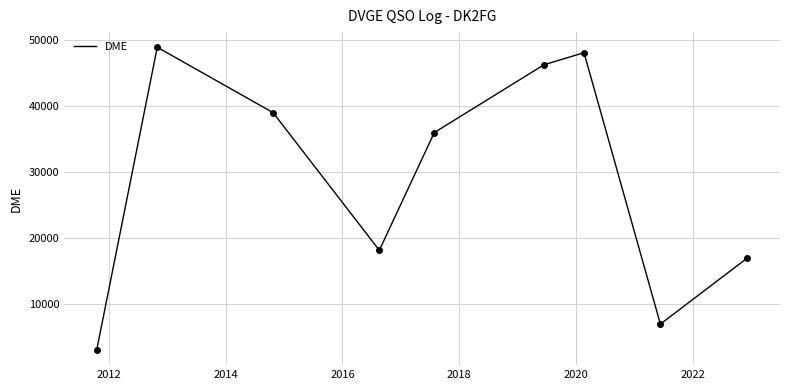

How many series are shown in this chart?

1